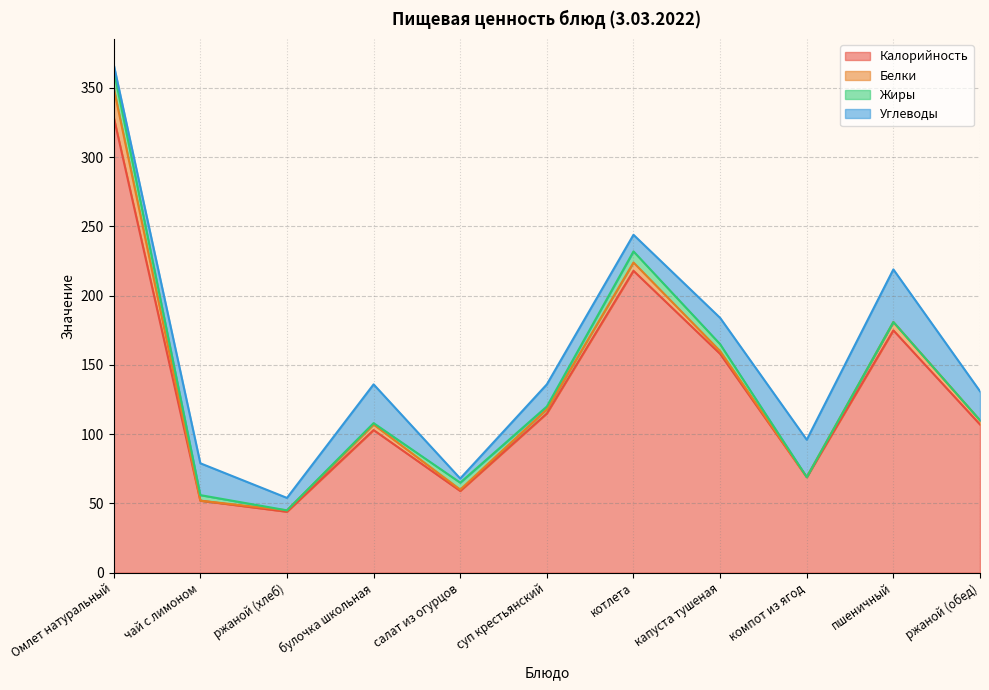

What are all the series names shown in the legend?

Калорийность, Белки, Жиры, Углеводы